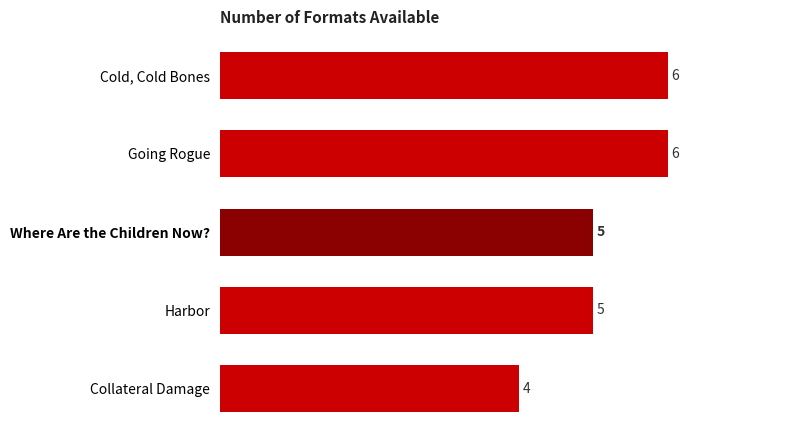

What value does the data have at Where Are the Children Now??

5